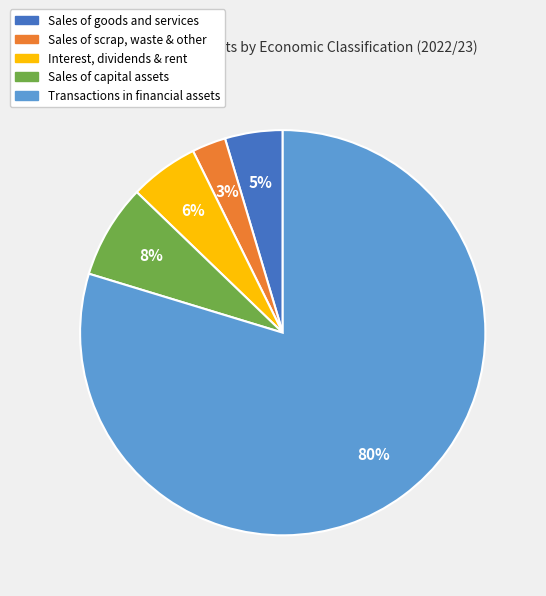

Between Interest, dividends & rent and Sales of scrap, waste & other, which is larger?

Interest, dividends & rent